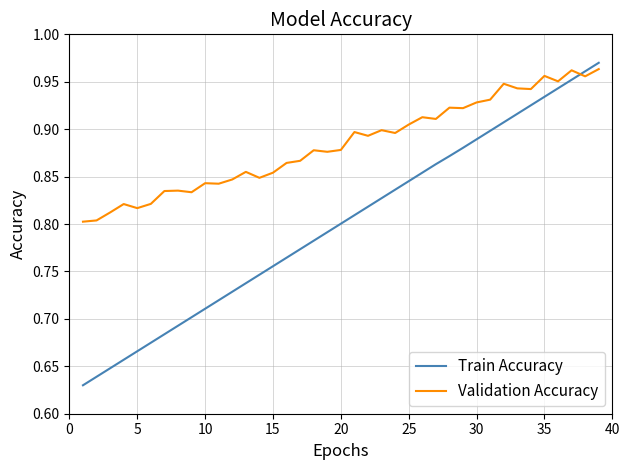

List the series in order of their peak value, lowest first.

Validation Accuracy, Train Accuracy